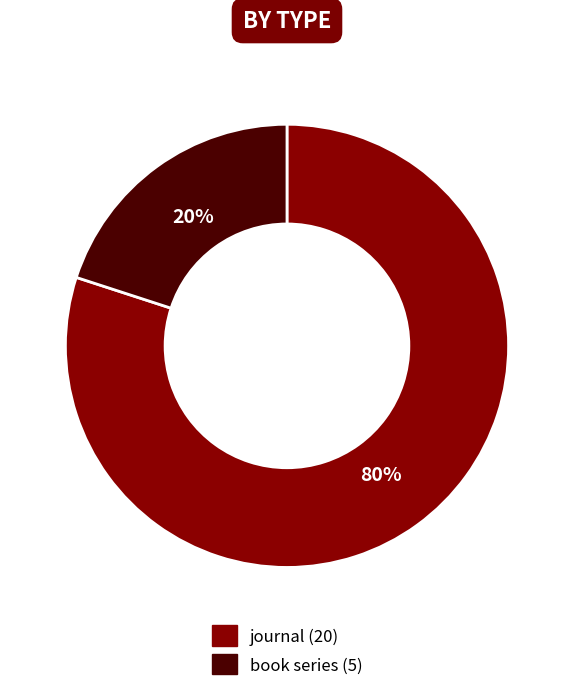

Which category has the biggest portion of the pie?

journal